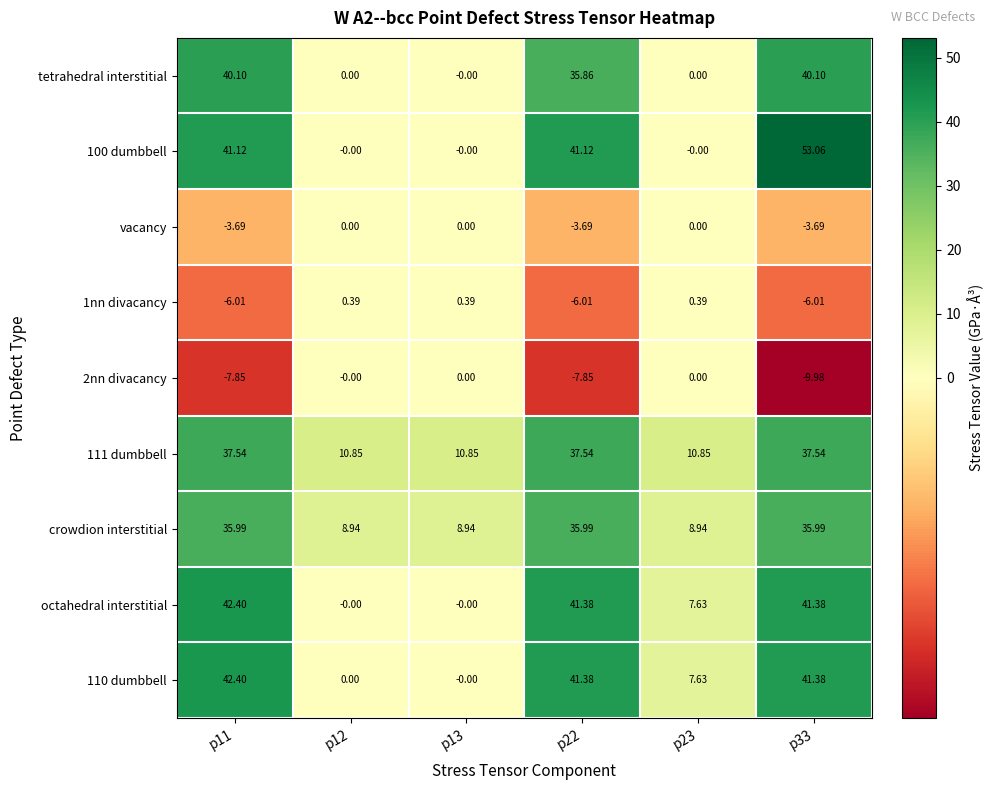

List the series in order of their peak value, highest first.

100 dumbbell, octahedral interstitial, 110 dumbbell, tetrahedral interstitial, 111 dumbbell, crowdion interstitial, 1nn divacancy, vacancy, 2nn divacancy